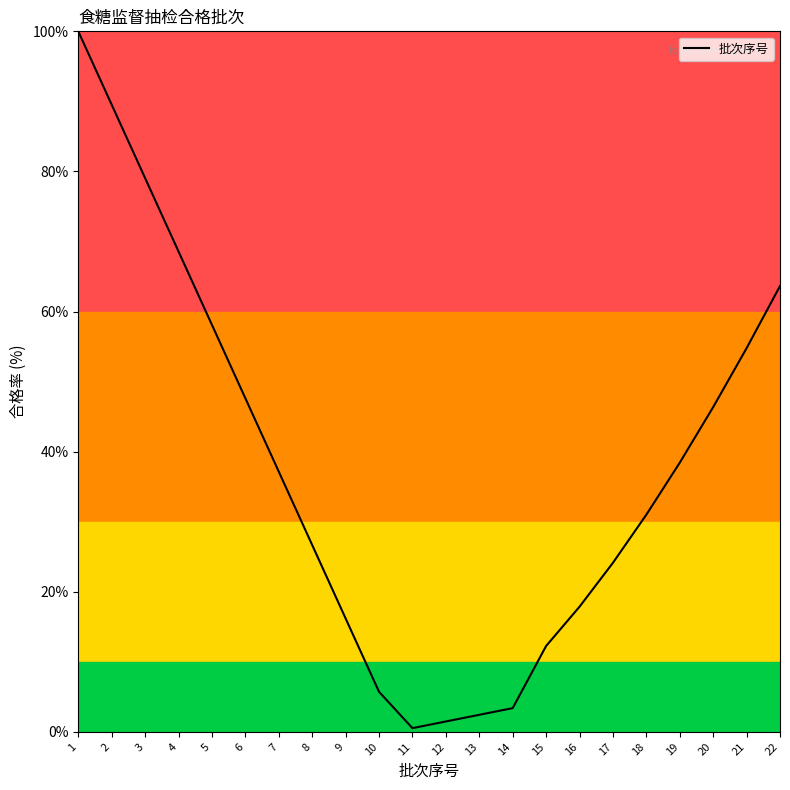

What is the difference between the values at 11 and 14?

2.9